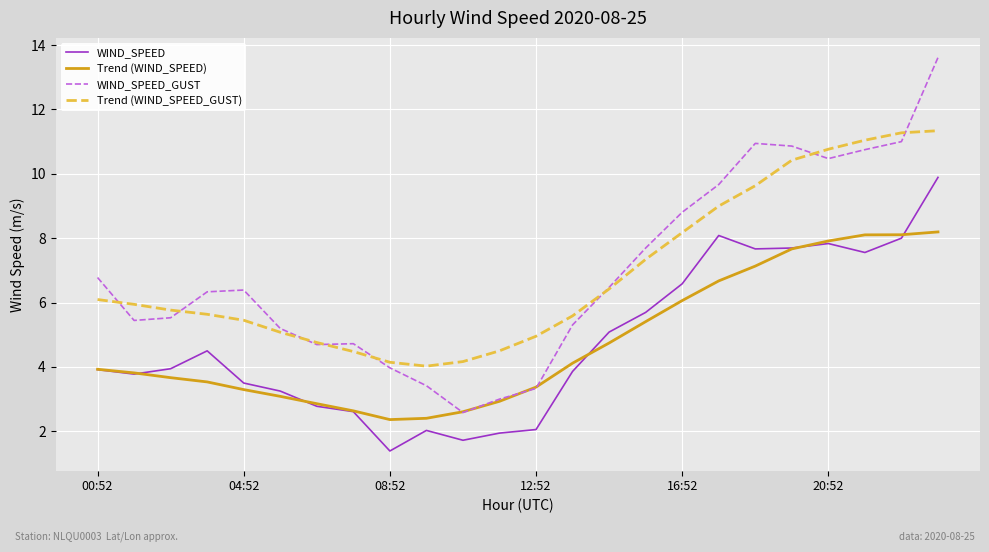

True or false: WIND_SPEED and WIND_SPEED_GUST cross at least once.

False